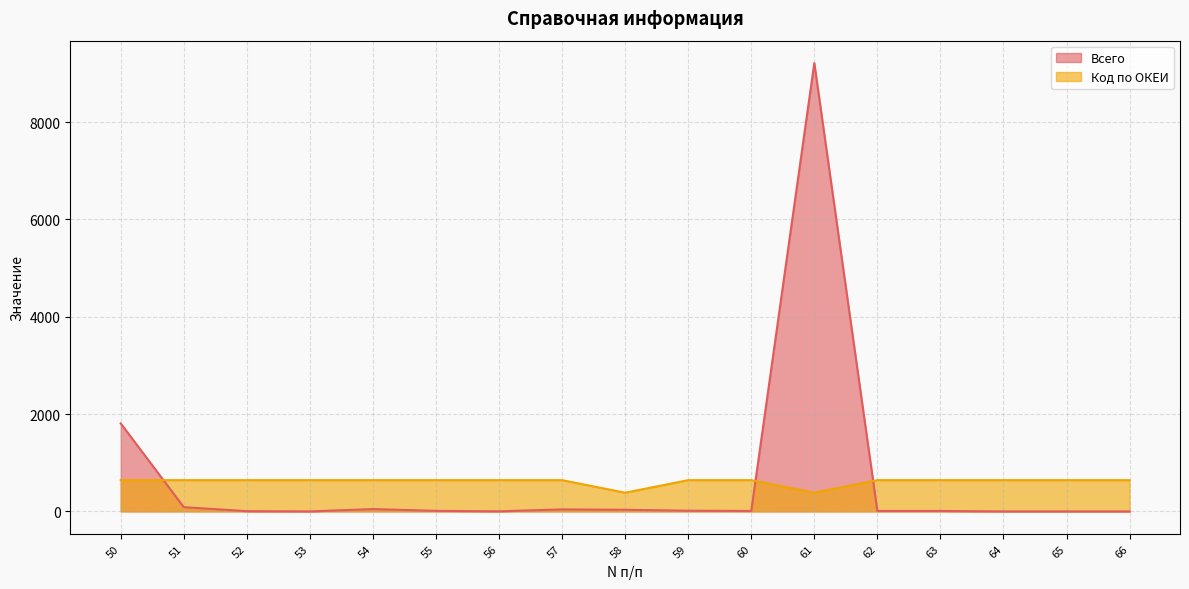

Reading left to right, what are all the values shown in this chart?

Всего: 1808.0	87.0	5.0	0.0	48.0	11.0	2.0	41.0	33.5	14.0	9.0	9214.0	9.0	9.0	0.0	0.0	0.0
Код по ОКЕИ: 642.0	642.0	642.0	642.0	642.0	642.0	642.0	642.0	384.0	642.0	642.0	384.0	642.0	642.0	642.0	642.0	642.0